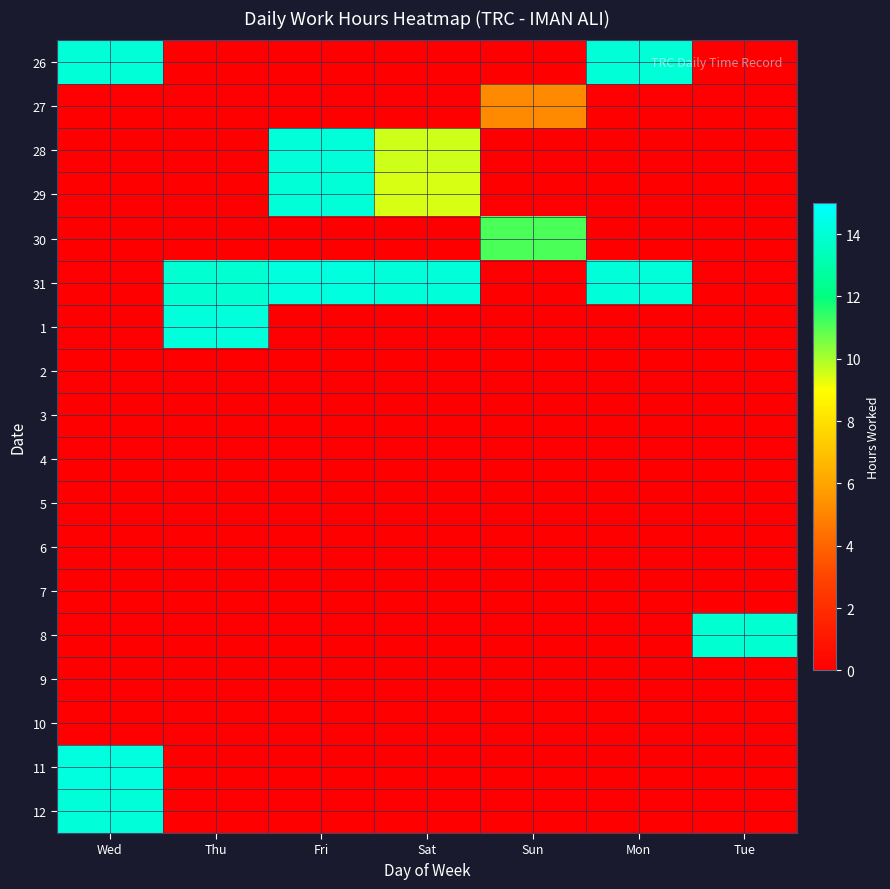

Reading left to right, transcribe all the data shown in this chart.

26: Wed=14.1	Thu=0.0	Fri=0.0	Sat=0.0	Sun=0.0	Mon=14.1	Tue=0.0
27: Wed=0.0	Thu=0.0	Fri=0.0	Sat=0.0	Sun=5.2	Mon=0.0	Tue=0.0
28: Wed=0.0	Thu=0.0	Fri=14.1	Sat=9.6	Sun=0.0	Mon=0.0	Tue=0.0
29: Wed=0.0	Thu=0.0	Fri=14.0	Sat=9.5	Sun=0.0	Mon=0.0	Tue=0.0
30: Wed=0.0	Thu=0.0	Fri=0.0	Sat=0.0	Sun=11.1	Mon=0.0	Tue=0.0
31: Wed=0.0	Thu=13.9	Fri=14.2	Sat=14.1	Sun=0.0	Mon=14.1	Tue=0.0
1: Wed=0.0	Thu=14.2	Fri=0.0	Sat=0.0	Sun=0.0	Mon=0.0	Tue=0.0
2: Wed=0.0	Thu=0.0	Fri=0.0	Sat=0.0	Sun=0.0	Mon=0.0	Tue=0.0
3: Wed=0.0	Thu=0.0	Fri=0.0	Sat=0.0	Sun=0.0	Mon=0.0	Tue=0.0
4: Wed=0.0	Thu=0.0	Fri=0.0	Sat=0.0	Sun=0.0	Mon=0.0	Tue=0.0
5: Wed=0.0	Thu=0.0	Fri=0.0	Sat=0.0	Sun=0.0	Mon=0.0	Tue=0.0
6: Wed=0.0	Thu=0.0	Fri=0.0	Sat=0.0	Sun=0.0	Mon=0.0	Tue=0.0
7: Wed=0.0	Thu=0.0	Fri=0.0	Sat=0.0	Sun=0.0	Mon=0.0	Tue=0.0
8: Wed=0.0	Thu=0.0	Fri=0.0	Sat=0.0	Sun=0.0	Mon=0.0	Tue=13.9
9: Wed=0.0	Thu=0.0	Fri=0.0	Sat=0.0	Sun=0.0	Mon=0.0	Tue=0.0
10: Wed=0.0	Thu=0.0	Fri=0.0	Sat=0.0	Sun=0.0	Mon=0.0	Tue=0.0
11: Wed=14.2	Thu=0.0	Fri=0.0	Sat=0.0	Sun=0.0	Mon=0.0	Tue=0.0
12: Wed=14.1	Thu=0.0	Fri=0.0	Sat=0.0	Sun=0.0	Mon=0.0	Tue=0.0